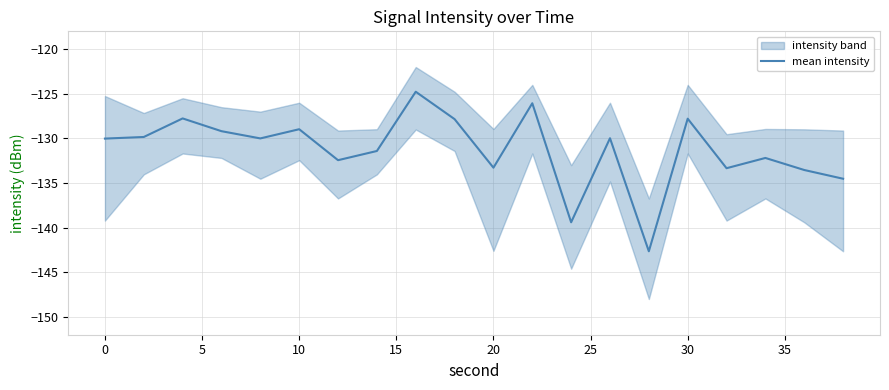

What is the maximum value for mean intensity?

-124.8